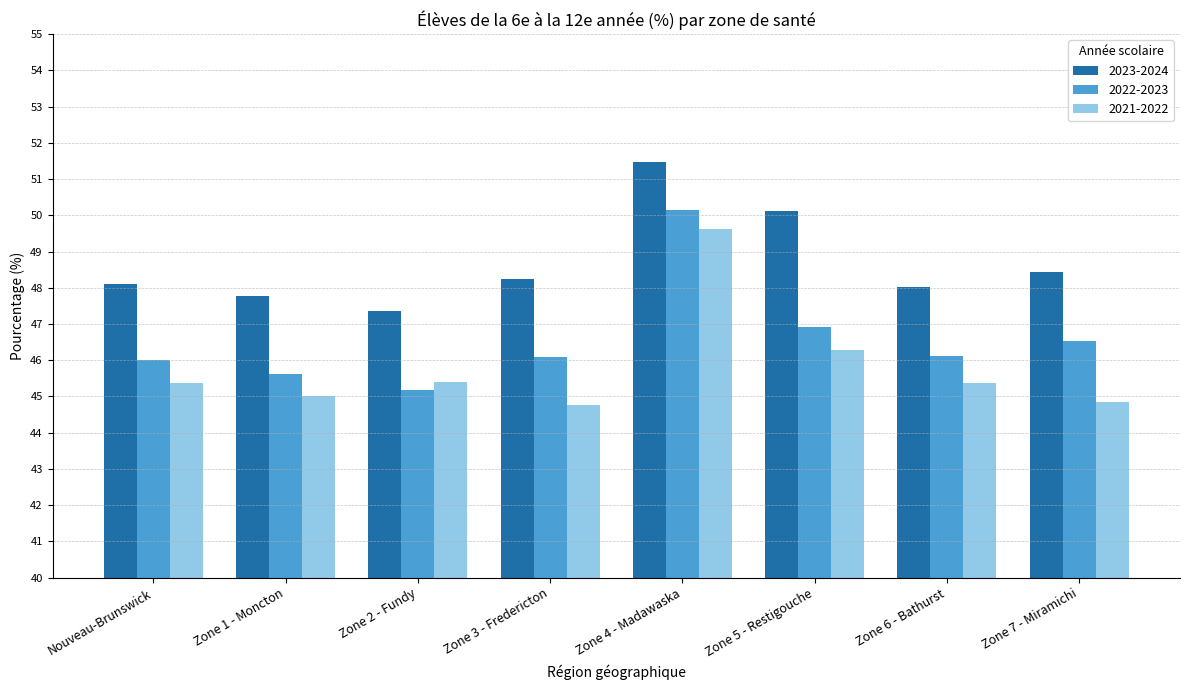

What is the label of the 5th bar from the right?

Zone 3 - Fredericton